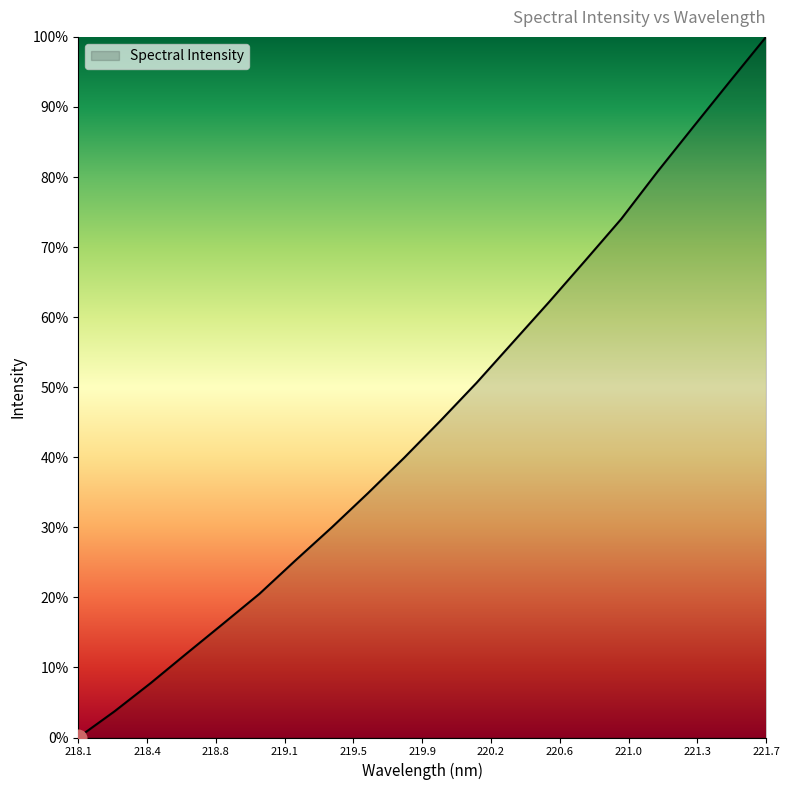

Where does the data first go above 1787?

219.9712